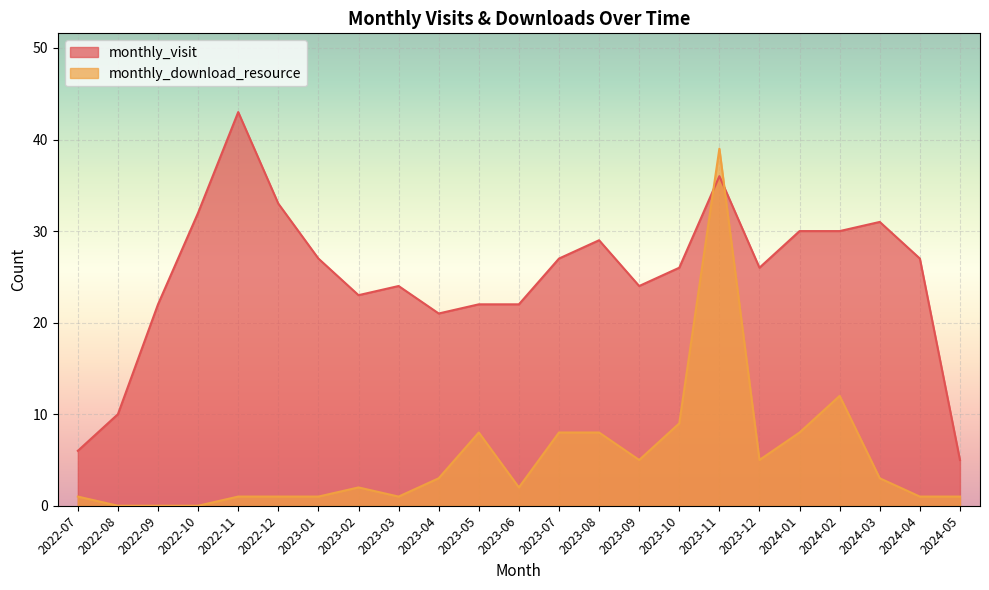

Which series has the widest spread of values?

monthly_download_resource